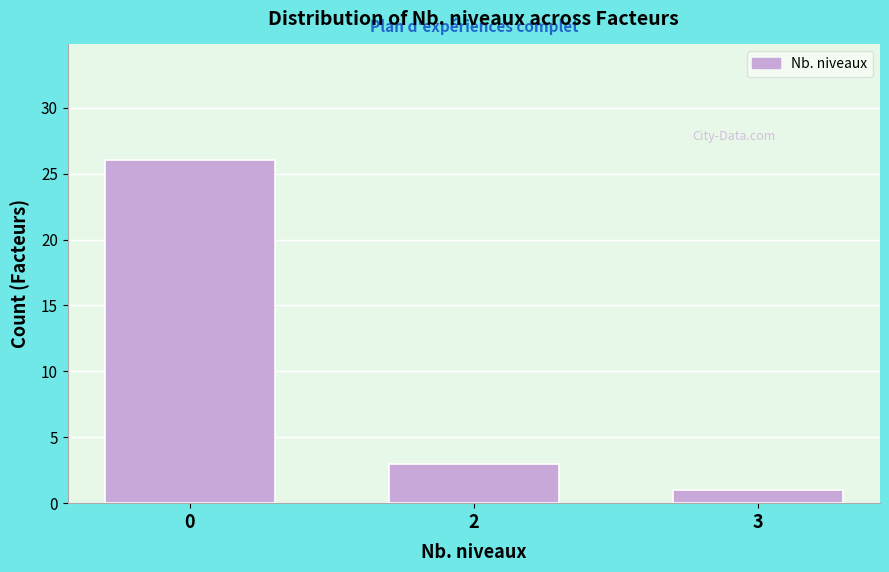

Reading right to left, list all the values displayed in this chart.

3=1	2=3	0=26